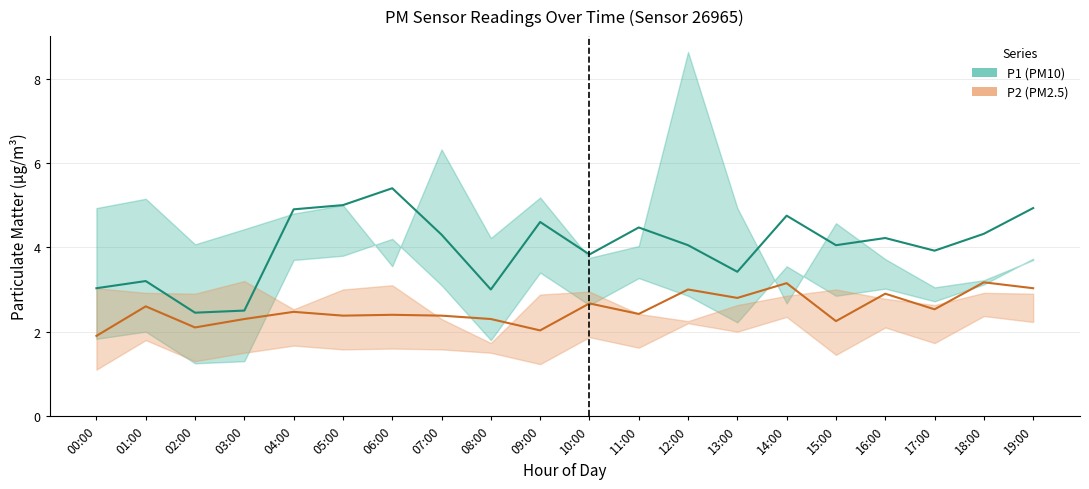

True or false: P2 has a value of 5.3 at 19:00.

False